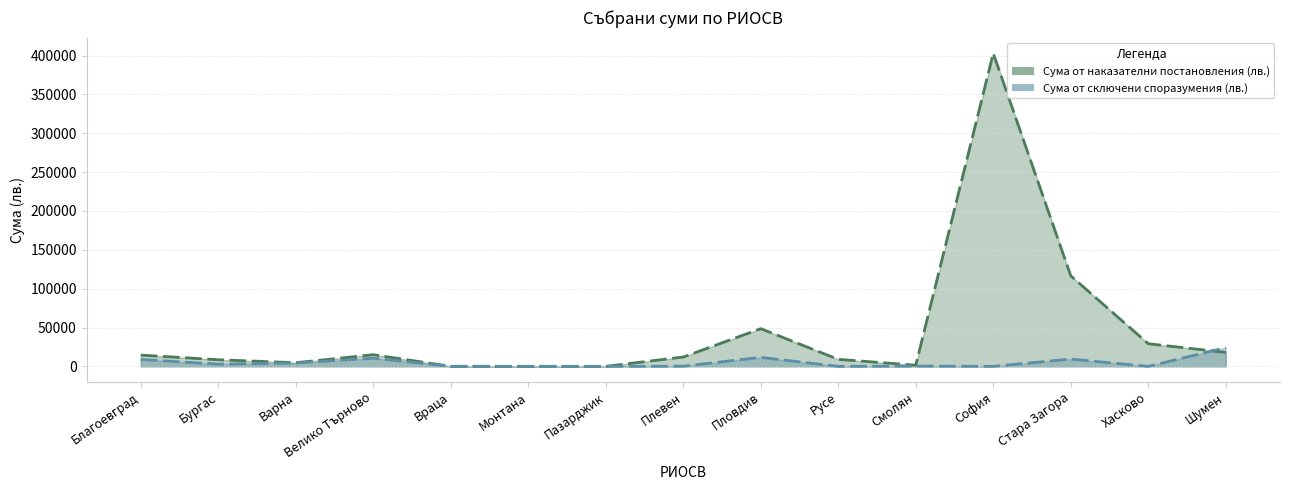

Which series has the widest spread of values?

Сума от наказателни постановления (лв.)